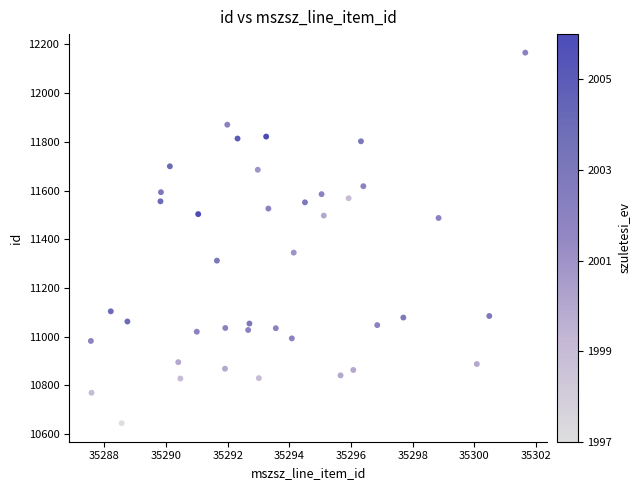

What is the range of X values (max minus min)?

14.1